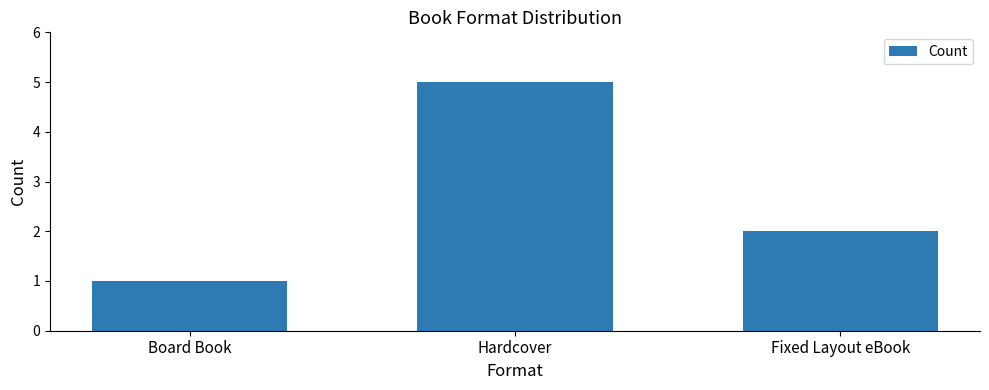

Does the chart contain any negative values?

No